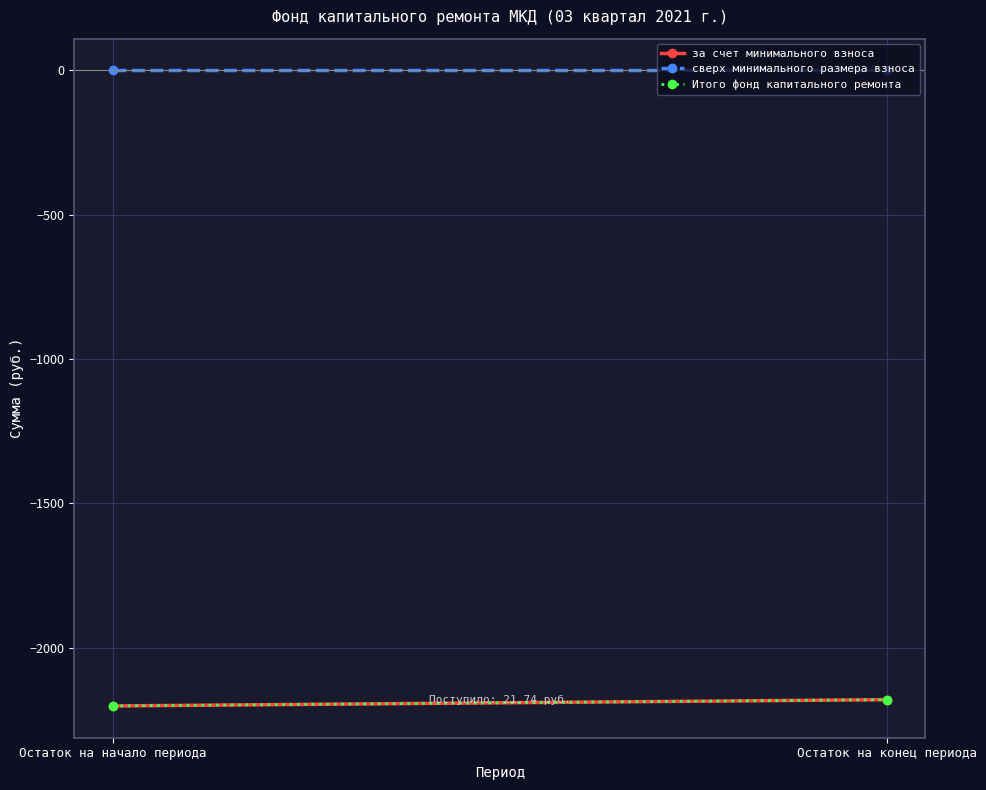

Is the value of за счет минимального взноса at Остаток на начало периода greater than the value of Итого фонд капитального ремонта at Остаток на конец периода?

No